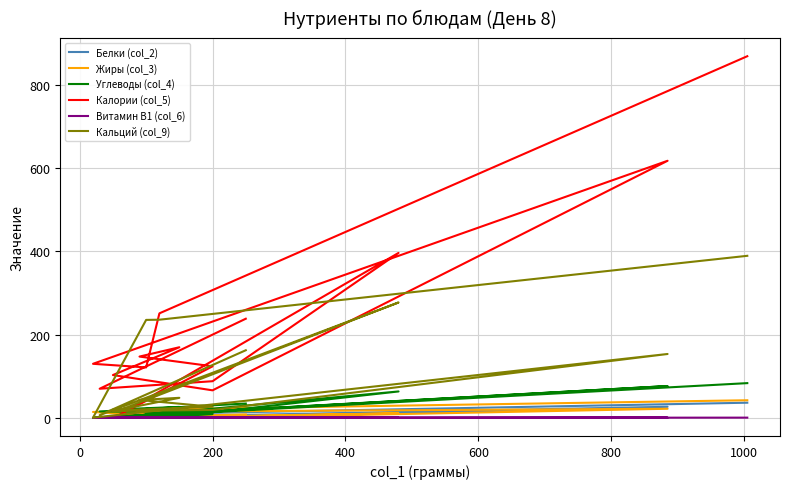

True or false: Жиры (col_3) has more than 1 points higher than both neighbors.

True